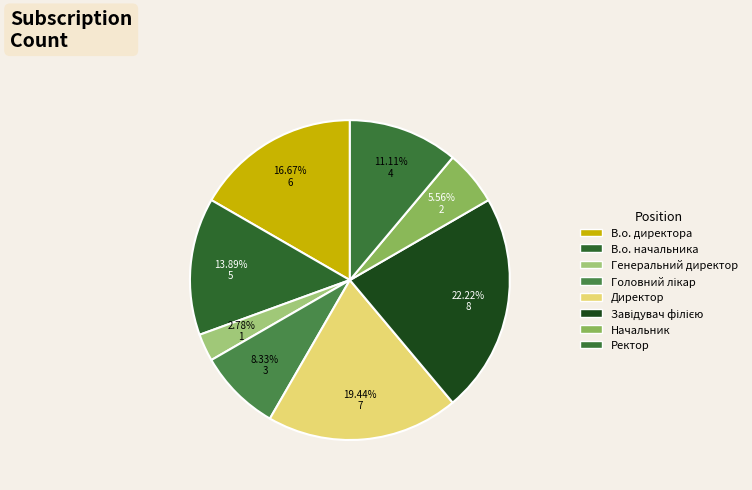

Between В.о. директора and Ректор, which is larger?

В.о. директора